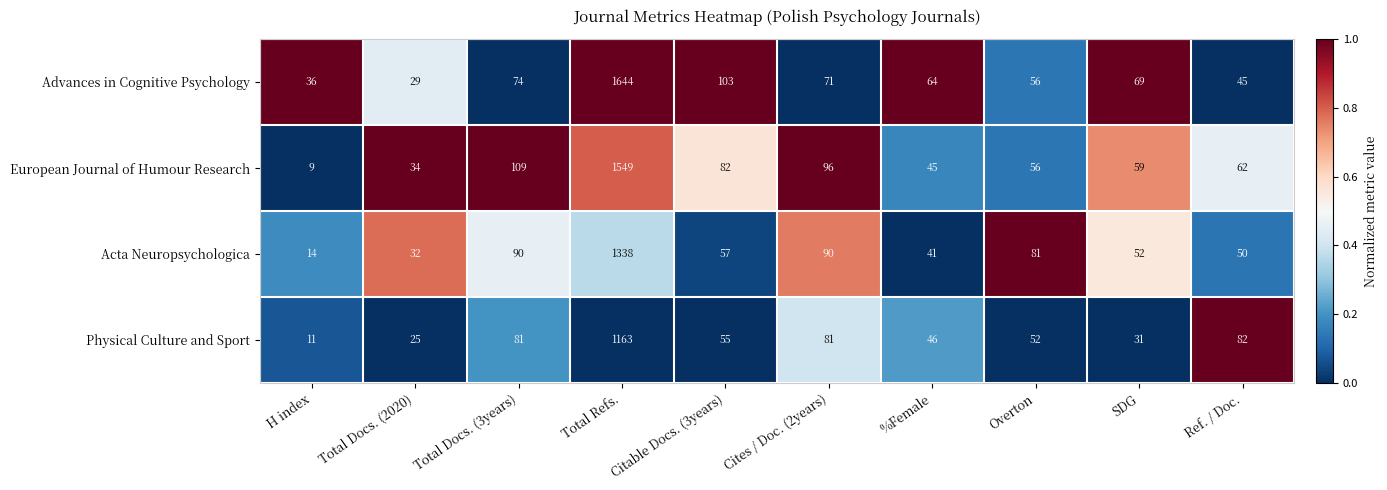

The Physical Culture and Sport series shows 97 at Citable Docs. (3years). True or false?

False